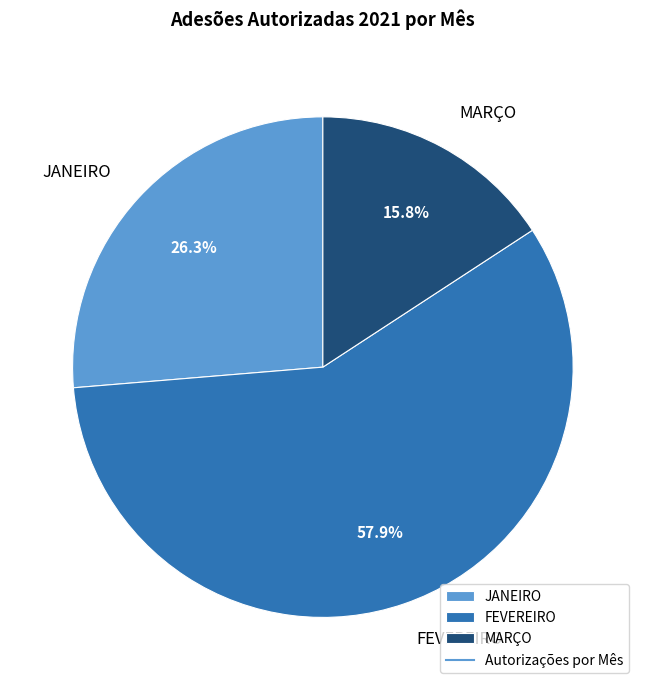

To the nearest percent, what is the combined percentage of JANEIRO and FEVEREIRO?

84%